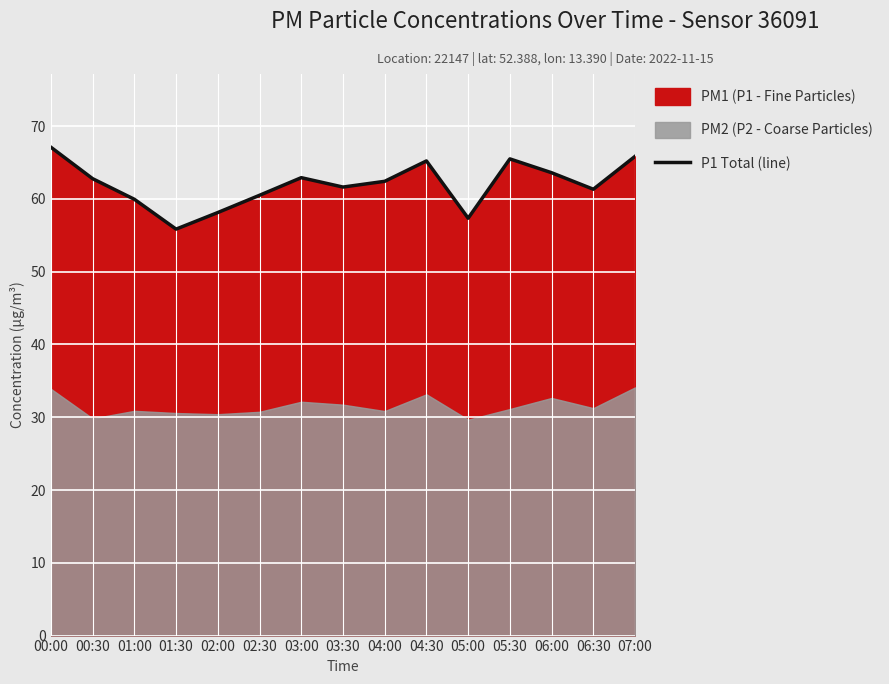

What is the difference between the values at 06:30 and 03:00?

1.6